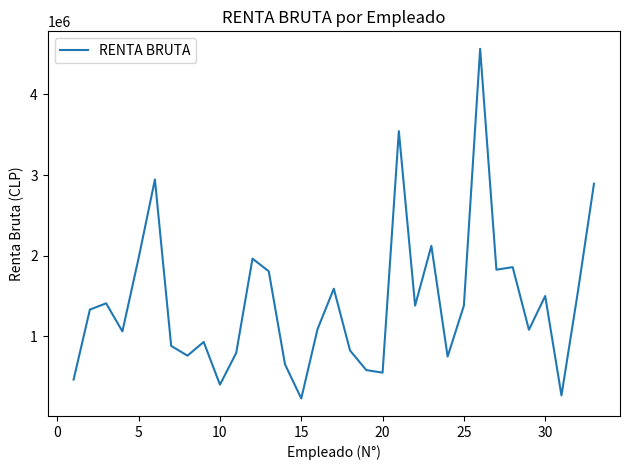

What is the smallest value displayed?

229745